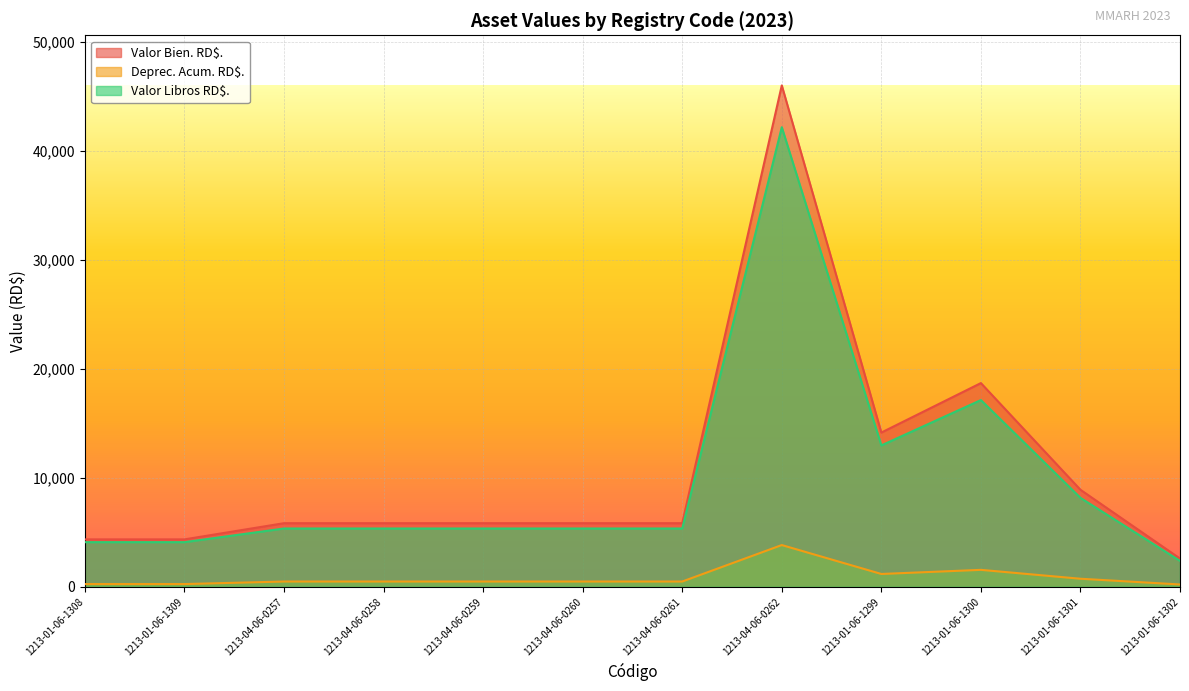

List the labels in order of Valor Bien. RD$. value, smallest first.

1213-01-06-1302, 1213-01-06-1308, 1213-01-06-1309, 1213-04-06-0257, 1213-04-06-0258, 1213-04-06-0259, 1213-04-06-0260, 1213-04-06-0261, 1213-01-06-1301, 1213-01-06-1299, 1213-01-06-1300, 1213-04-06-0262